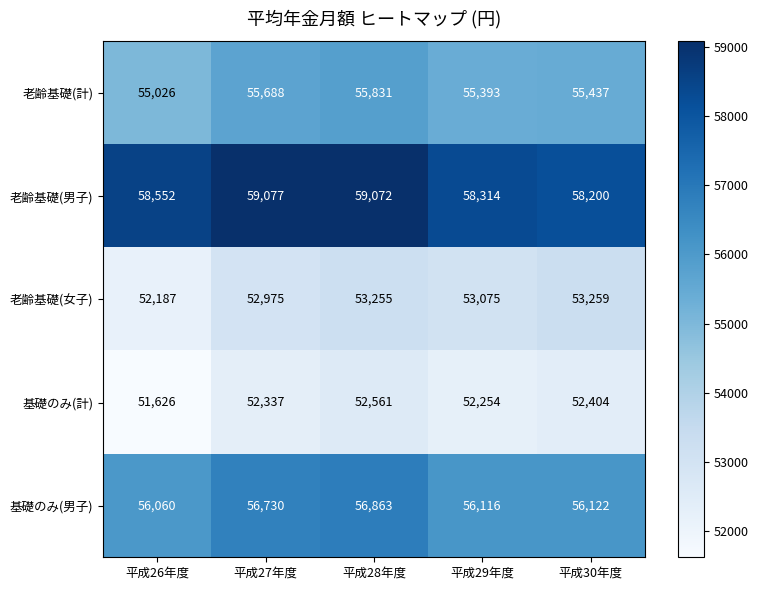

At 平成27年度, list the series in order from largest to smallest.

老齢基礎(男子), 基礎のみ(男子), 老齢基礎(計), 老齢基礎(女子), 基礎のみ(計)